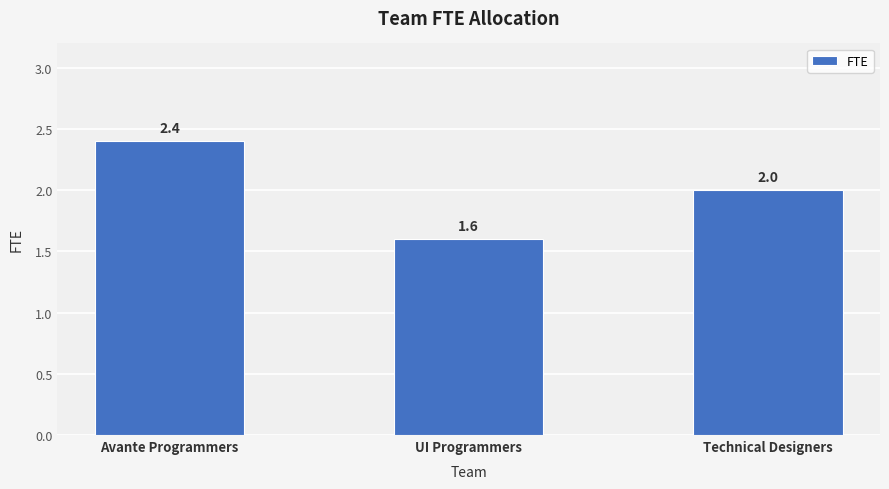

Does the chart contain stacked bars?

No